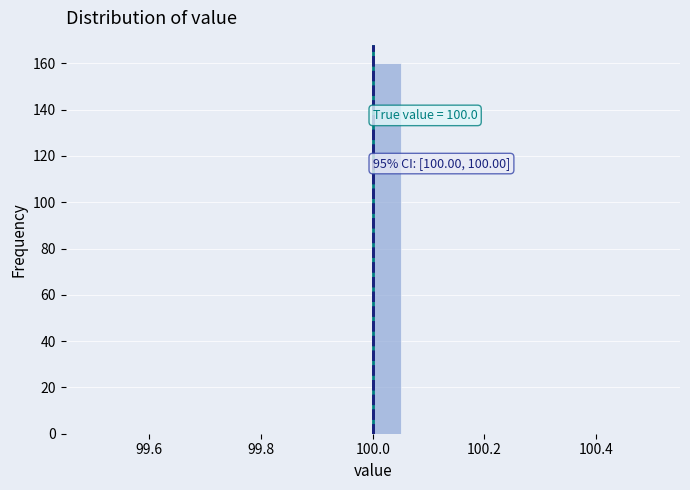

Read against the x-axis, roughly where is the centre of the tallest bar?

100.02